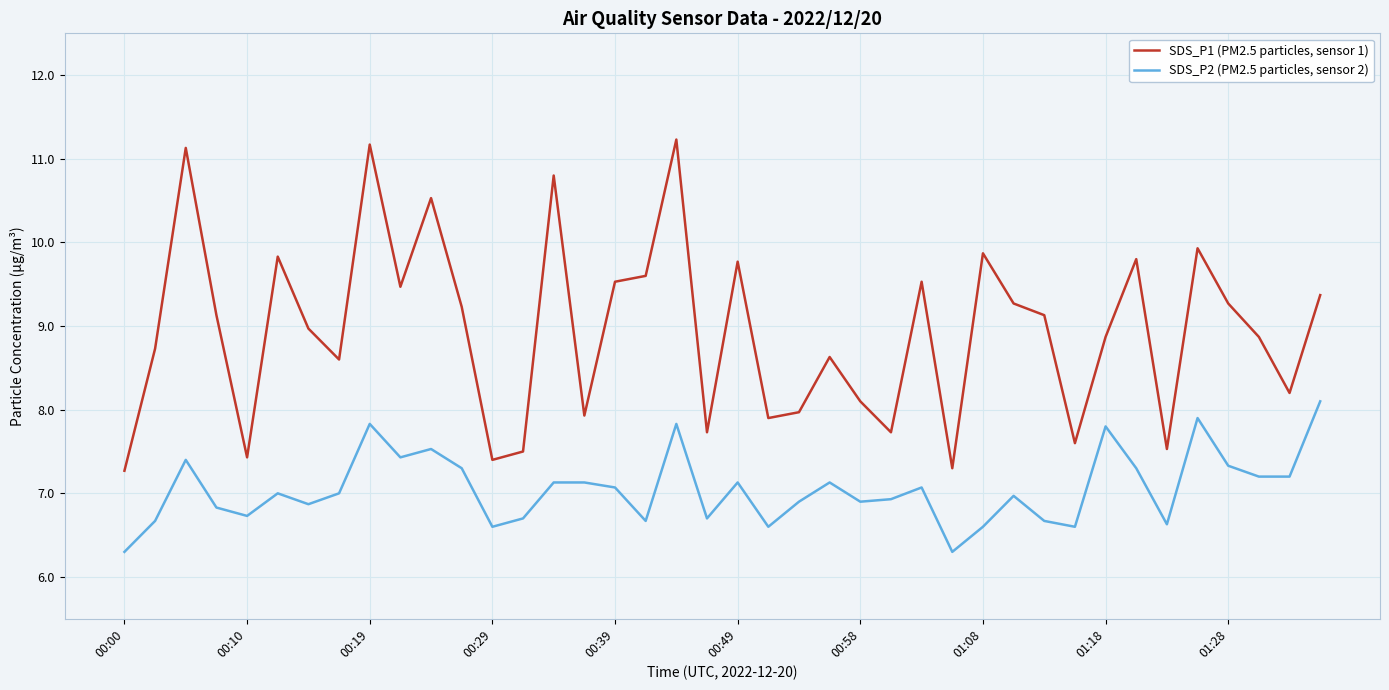

Which series has the largest range (max minus min)?

SDS_P1 (PM2.5 particles, sensor 1)